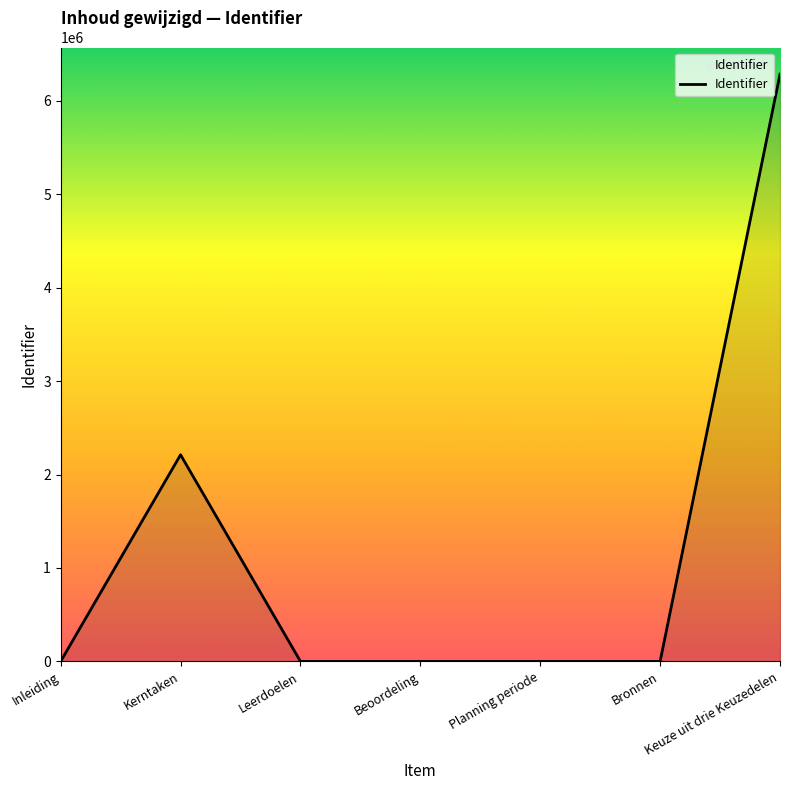

True or false: the data shows 2531077.2 at Keuze uit drie Keuzedelen.

False